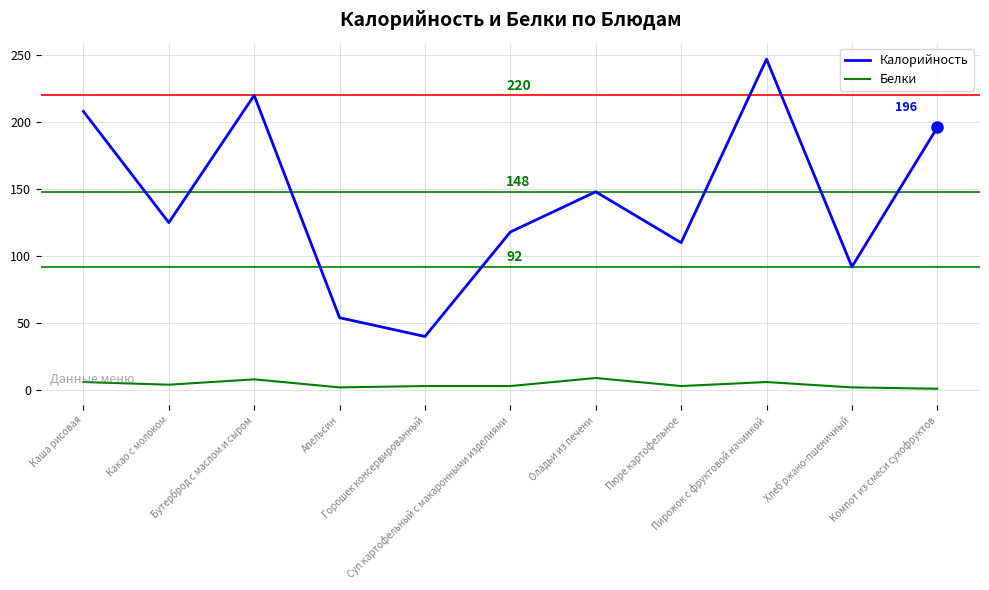

Is the value of Калорийность at Хлеб ржано-пшеничный greater than the value of Белки at Пирожок с фруктовой начинкой?

Yes